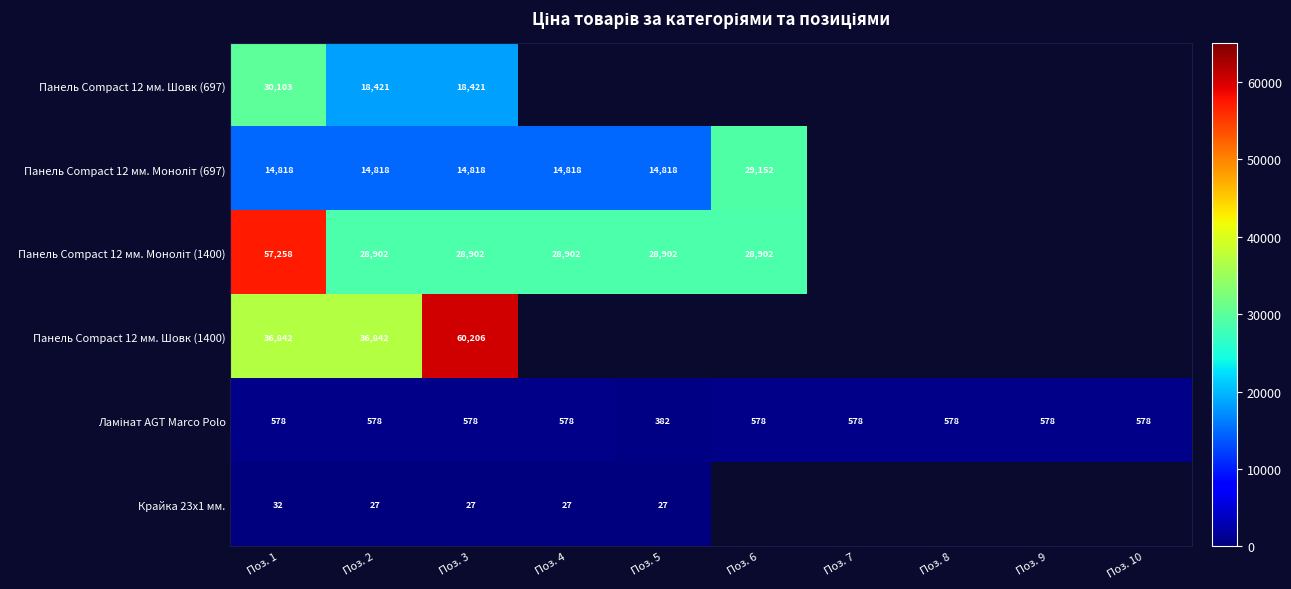

Where does the Панель Compact 12 мм. Моноліт (697) series first go above 29152?

Поз. 6